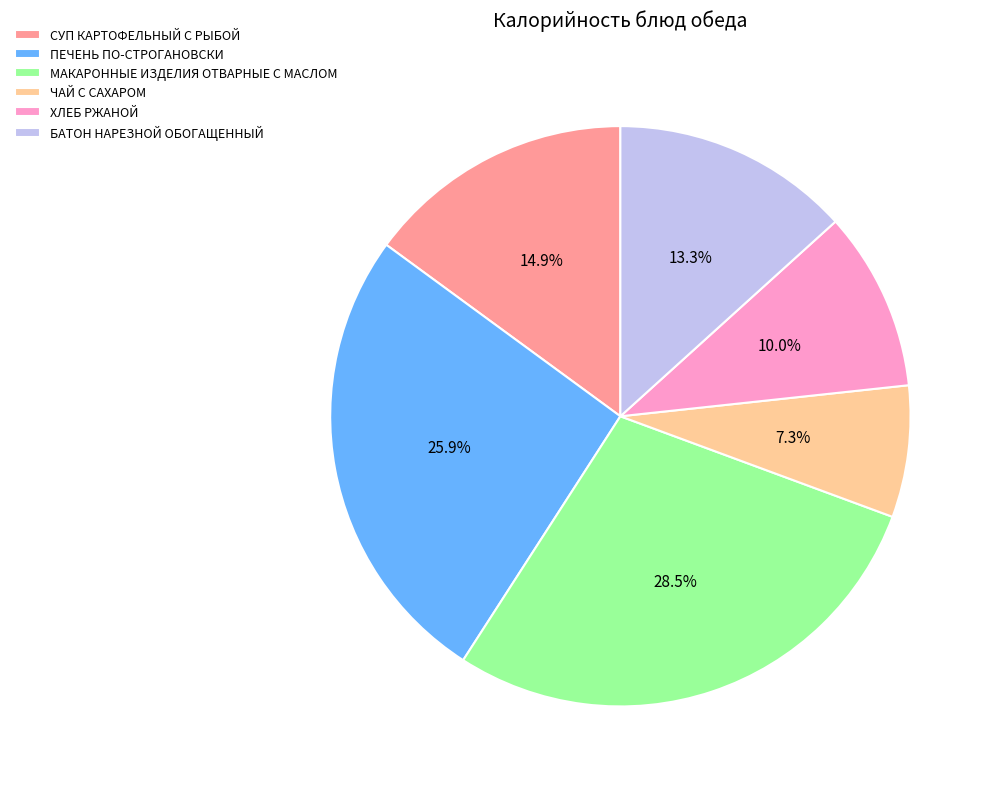

Rank the categories by value from lowest to highest.

ЧАЙ С САХАРОМ, ХЛЕБ РЖАНОЙ, БАТОН НАРЕЗНОЙ ОБОГАЩЕННЫЙ, СУП КАРТОФЕЛЬНЫЙ С РЫБОЙ, ПЕЧЕНЬ ПО-СТРОГАНОВСКИ, МАКАРОННЫЕ ИЗДЕЛИЯ ОТВАРНЫЕ С МАСЛОМ